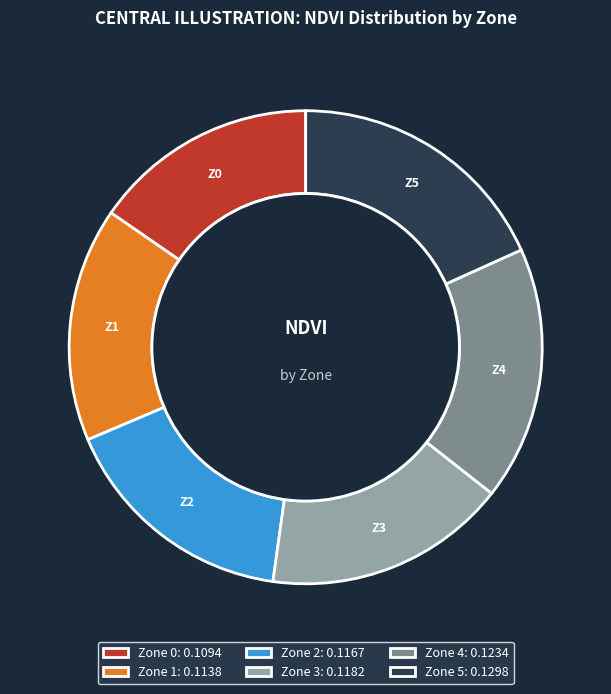

Is the sum of Zone 1: 0.1138 and Zone 3: 0.1182 greater than half?

No